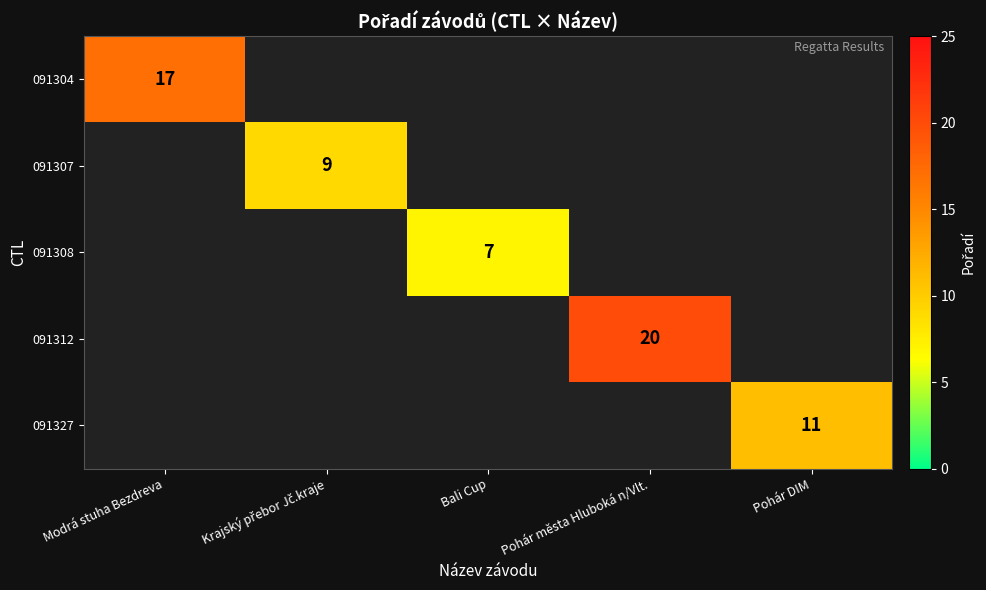

Is it true that 091312 equals 13 at Pohár města Hluboká n/Vlt.?

False